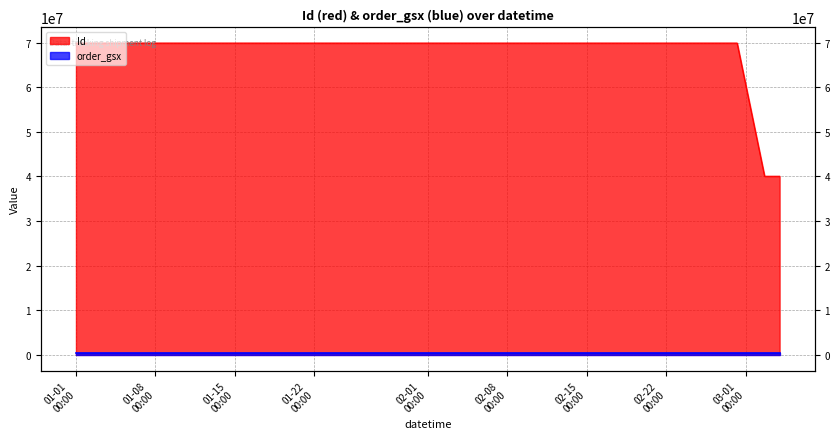

Rank the categories by value from highest to lowest.

2022-02-16 18:52:59, 2022-02-16 19:52:42, 2022-02-16 00:00:00, 2022-02-28 06:06:03, 2022-02-24 21:01:01, 0000-00-00 00:00:00, 2022-03-03 23:59:59, 2022-03-03 12:30:00, 2022-03-03 08:29:00, 2022-03-03 00:11:00, 2022-03-02 21:50:00, 2022-03-02 16:14:00